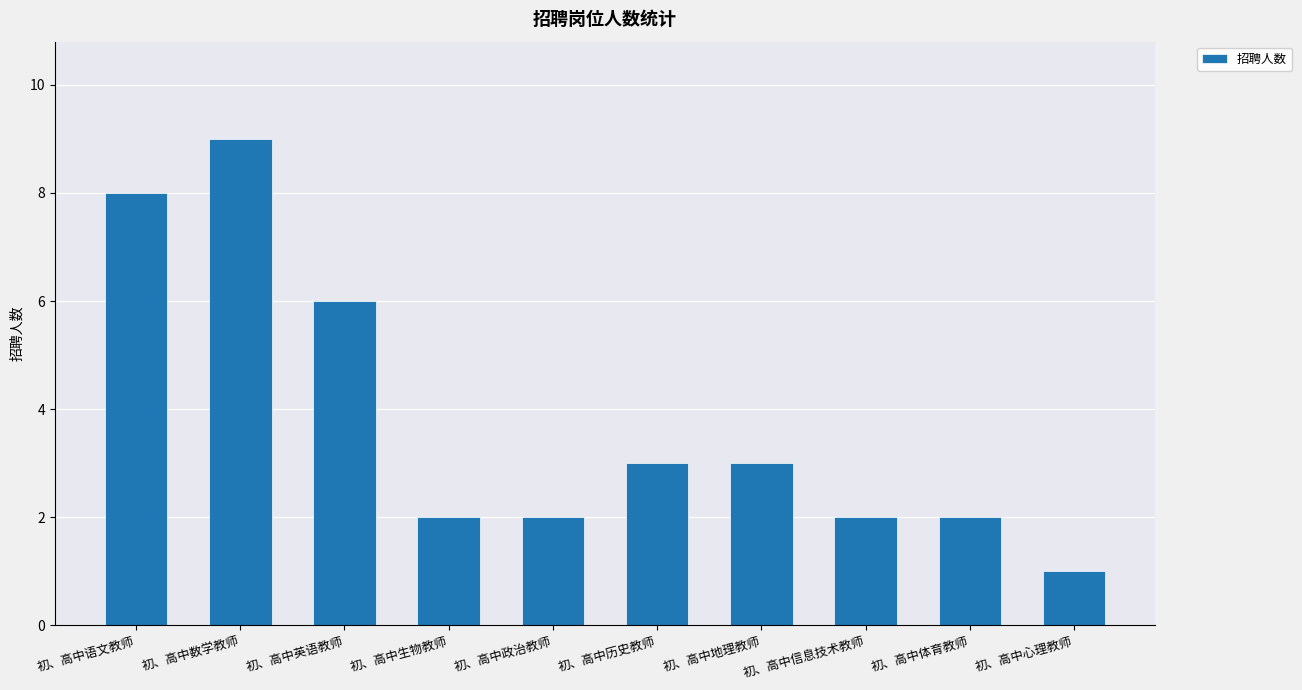

How many data points are less than 3?

5